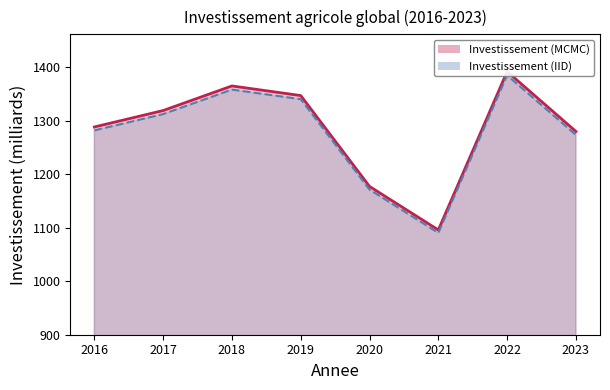

Reading left to right, list all the values displayed in this chart.

1288.4	1319.1	1365.1	1347.1	1177.2	1095.9	1392.0	1280.0